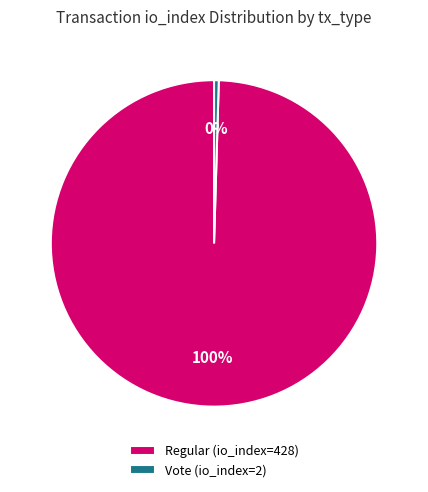

How many segments does this pie chart have?

2